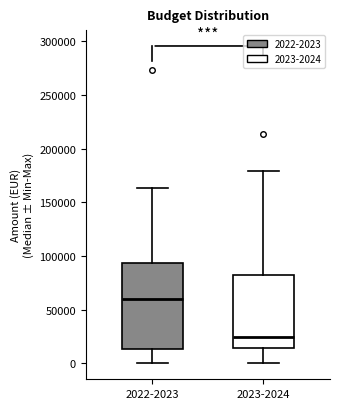

Reading left to right, transcribe this box plot: for each box, give where its median line is, the range the box spans, and where its two whiskers end, as read against the y-axis. The values are not printed on the chart, so give them approximately, as read against the axis.

2022-2023: median 60000, box 15000 to 95000, whiskers 0 to 165000
2023-2024: median 25000, box 15000 to 80000, whiskers 0 to 180000